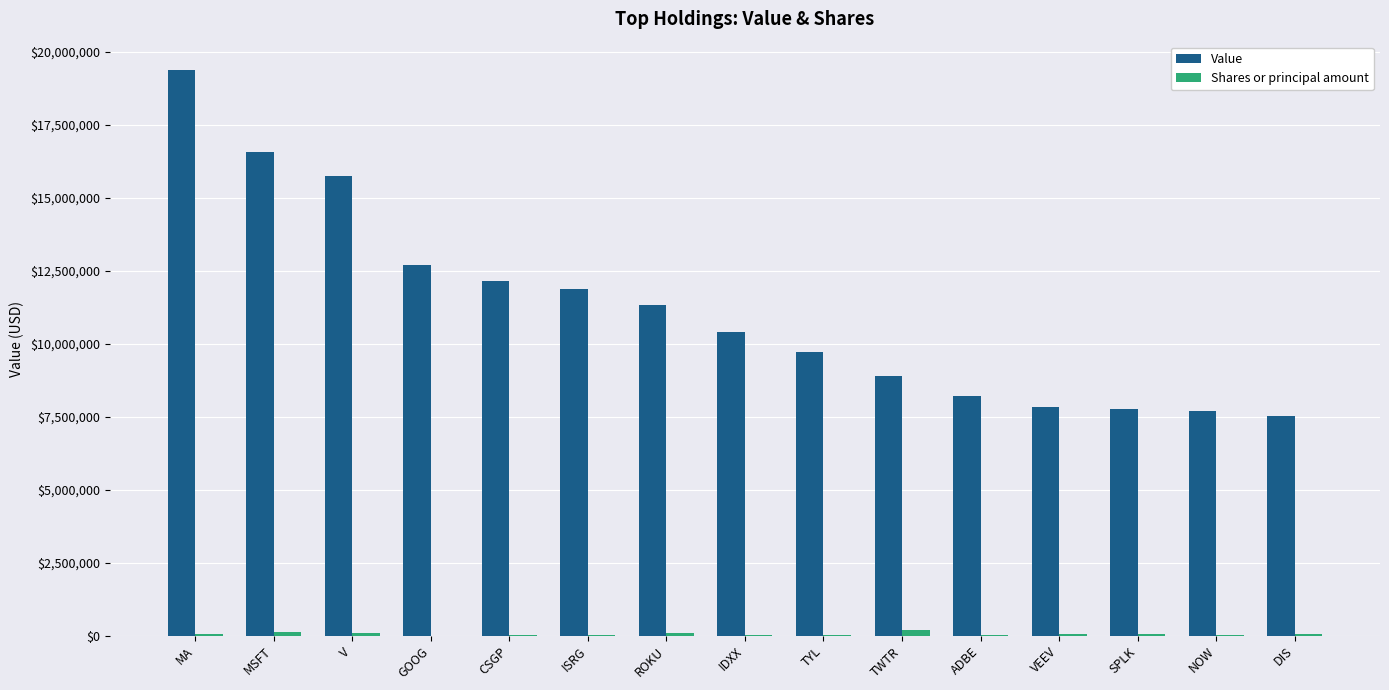

How many distinct data groups are displayed?

2